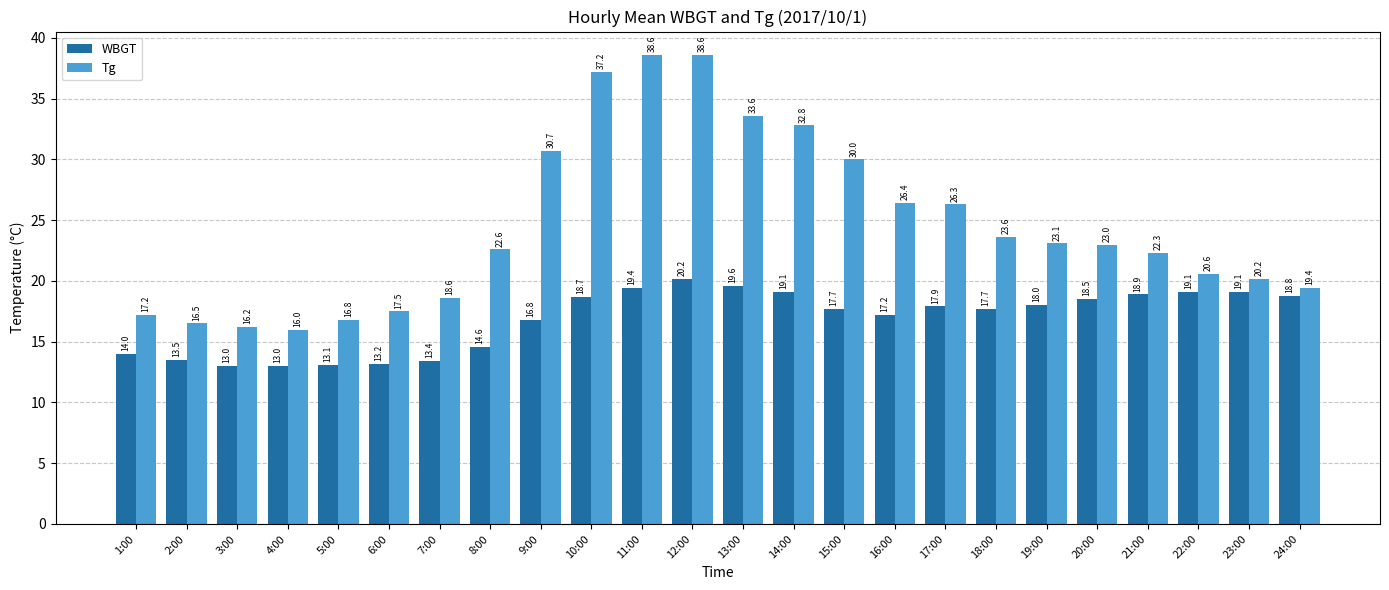

At 8:00, list the series in order from largest to smallest.

Tg, WBGT